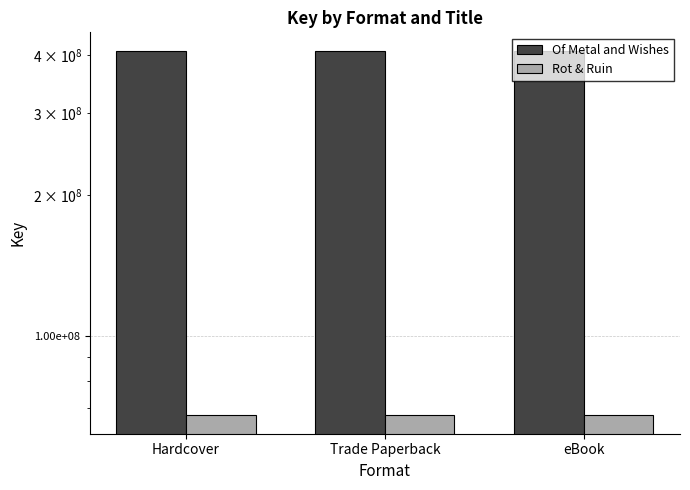

True or false: Rot & Ruin has a value of 115797799 at Hardcover.

False